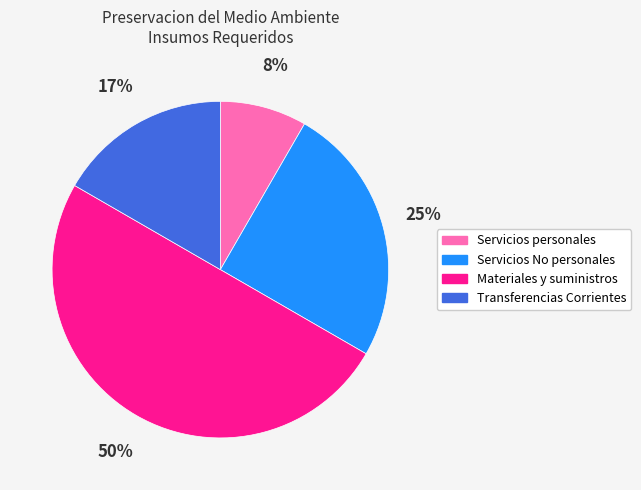

Do Servicios personales and Transferencias Corrientes together represent more than half of the pie?

No